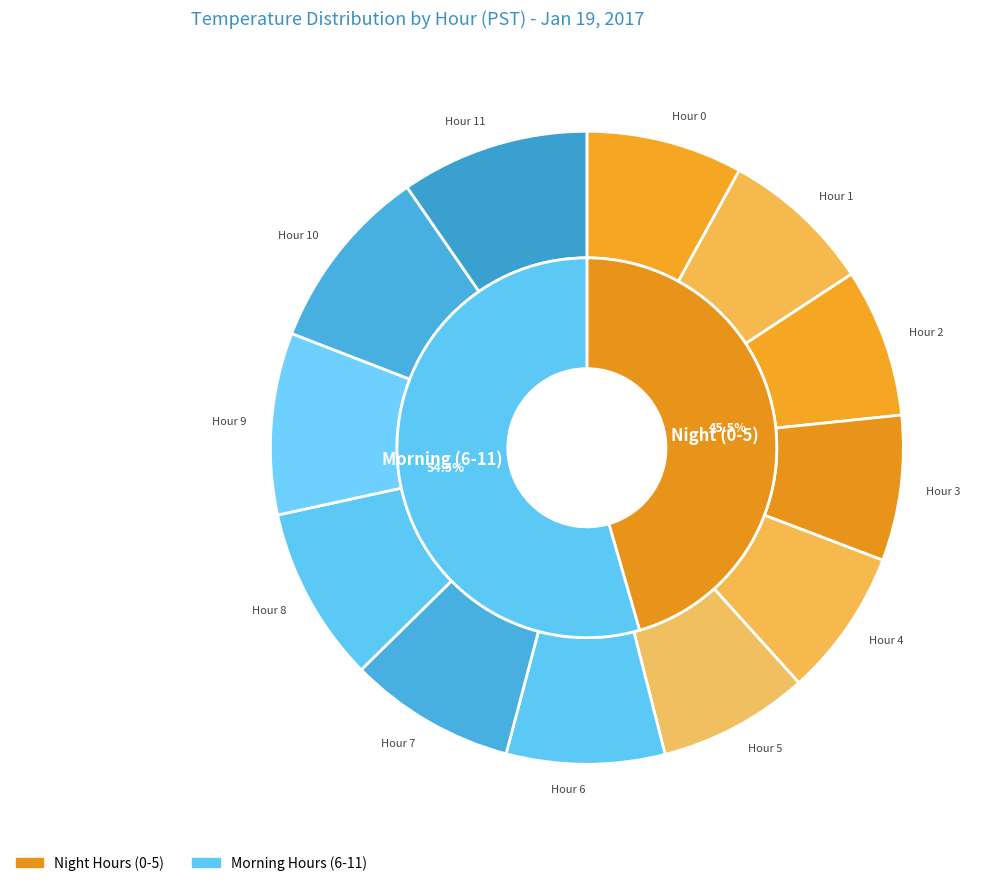

Does Hour 10 represent more than half of the total?

No